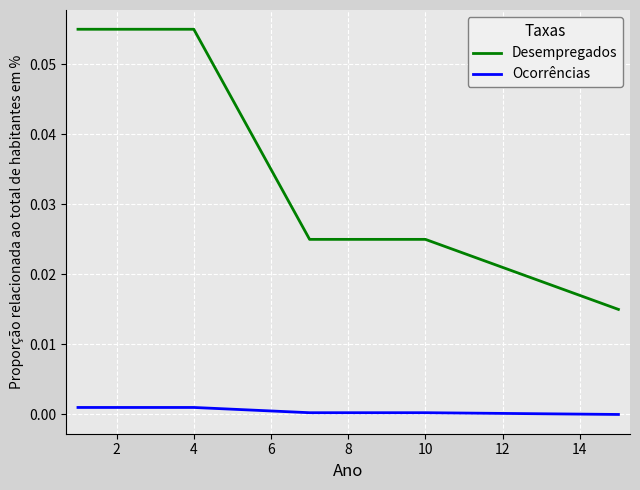

Rank the series by their maximum value, from lowest to highest.

Ocorrências, Desempregados